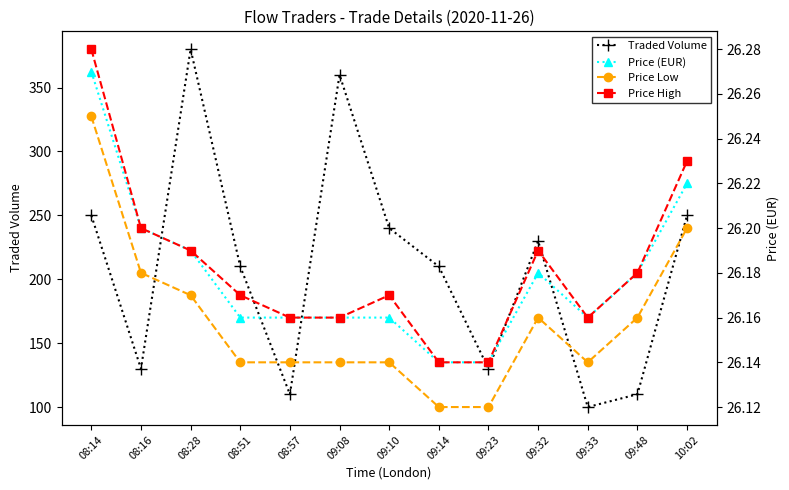

Count the number of categories in the chart.

13